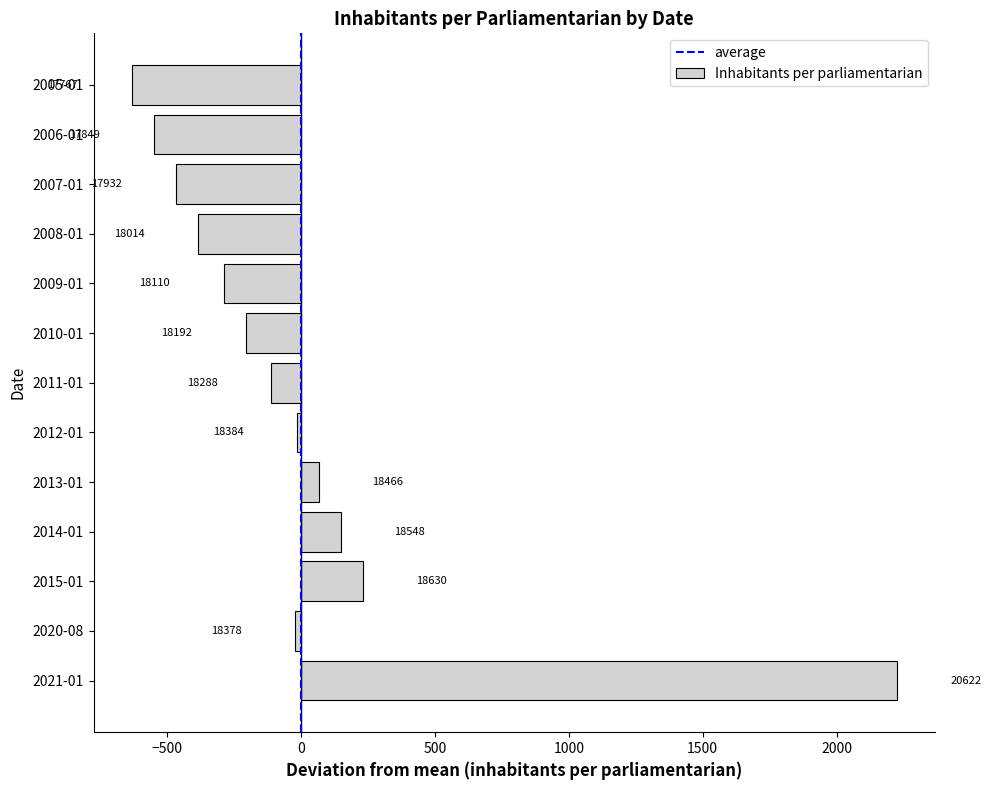

The chart shows a value of -185.5 at 2008-01. True or false?

False